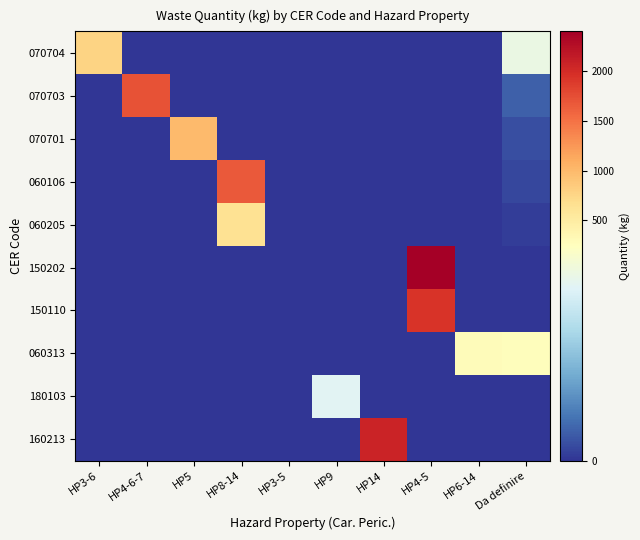

Which series changed the most between HP14 and HP4-5?

150202